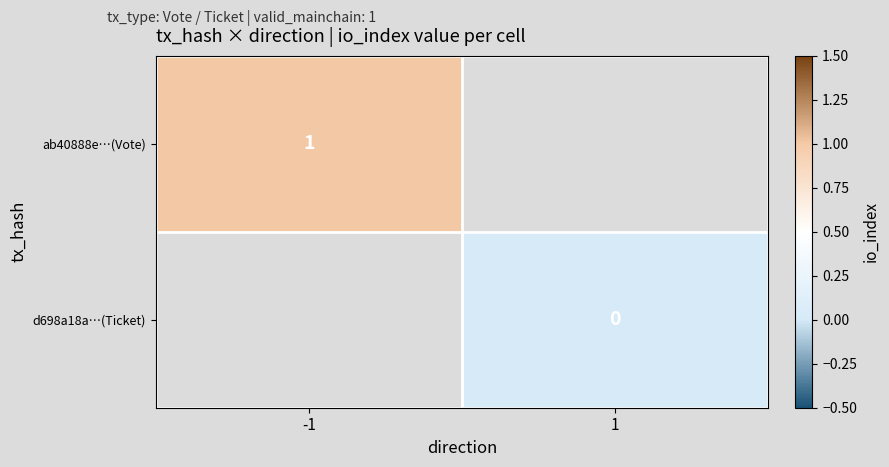

Between 1 and -1, which is larger?

-1